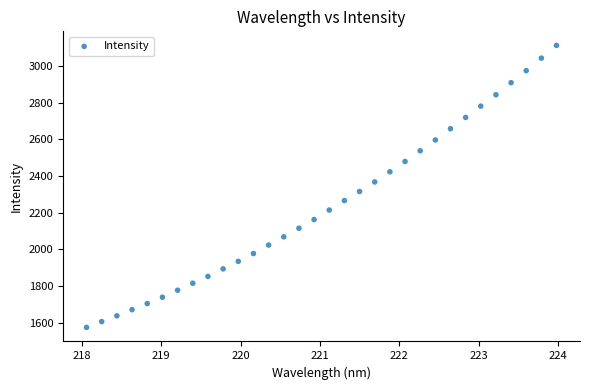

What is the range of Y values (max minus min)?

1539.2